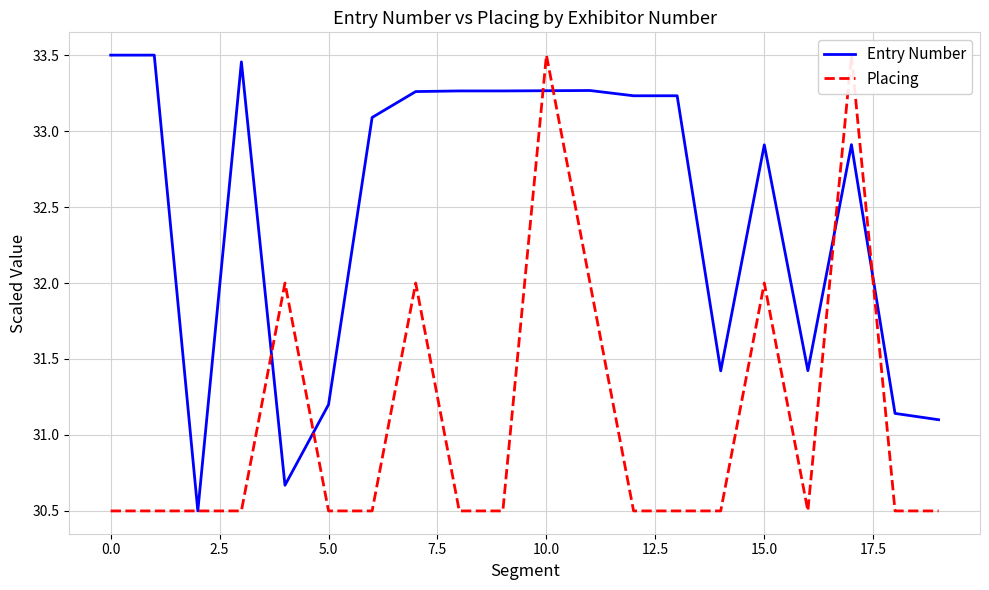

What is the greatest value displayed?

33.5